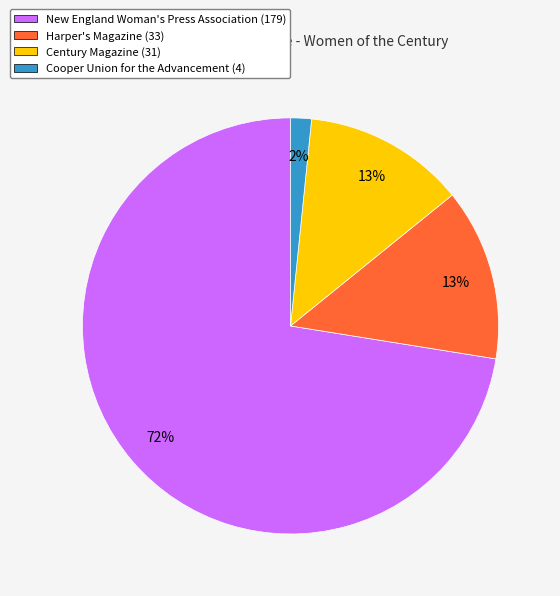

Is it true that Century Magazine is 26% of the pie?

False